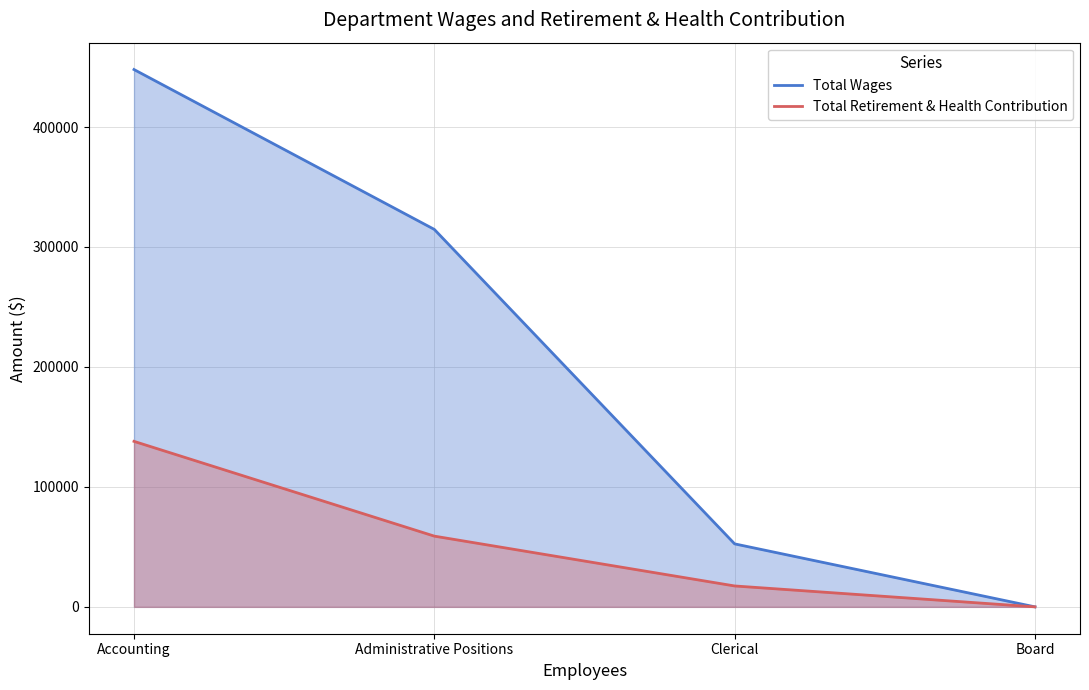

What position from the right is Clerical?

2